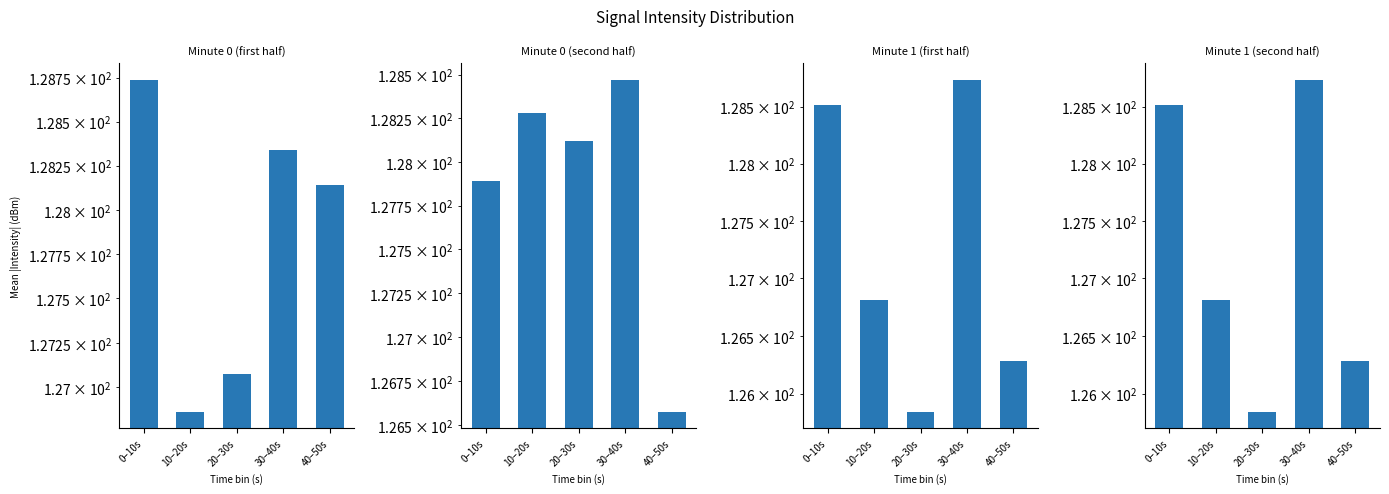

What is the sum of the Minute 0 (first half) values at 10–20s and 40–50s?

255.0